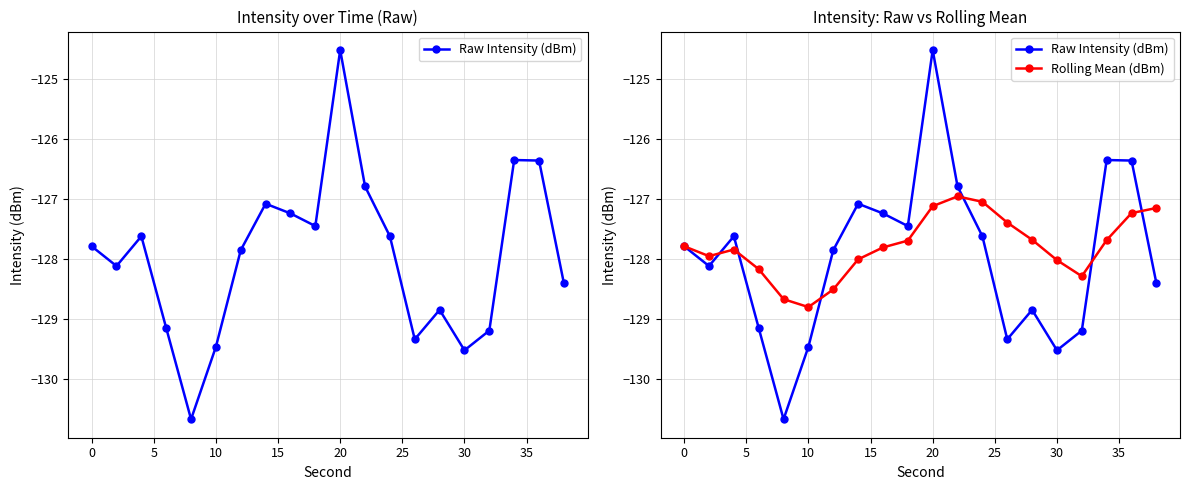

The value of Raw Intensity (dBm) at 15 is -63.7. True or false?

False